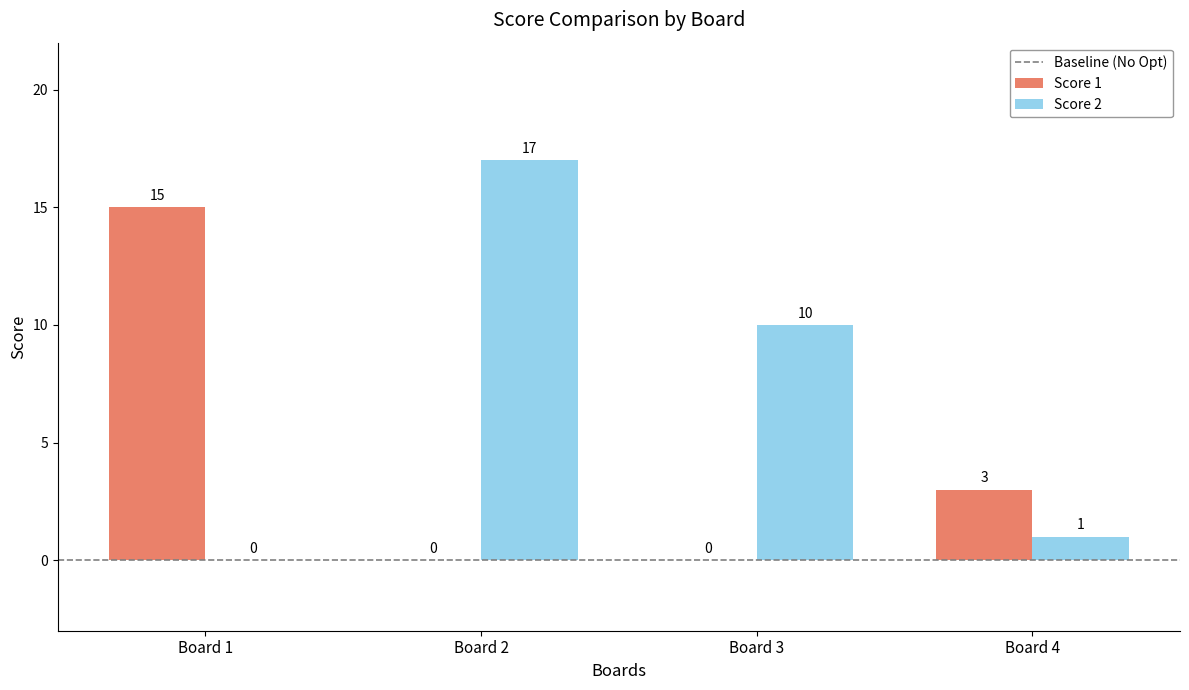

Which label corresponds to the largest value in the chart?

Board 2